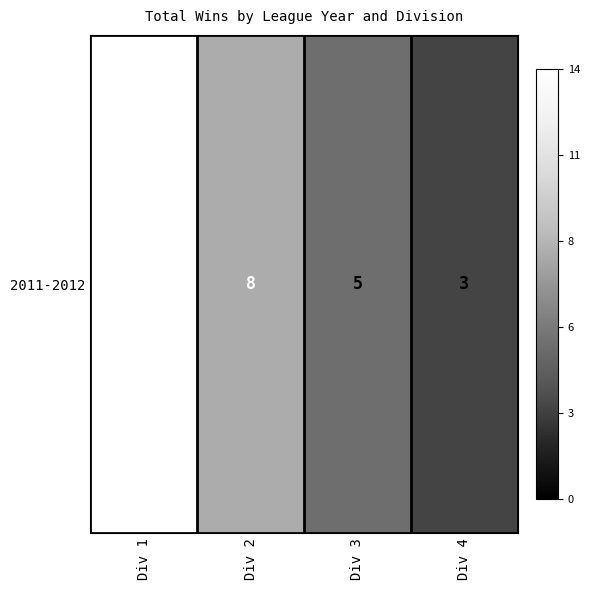

The chart shows a value of 5 at Div 4. True or false?

False